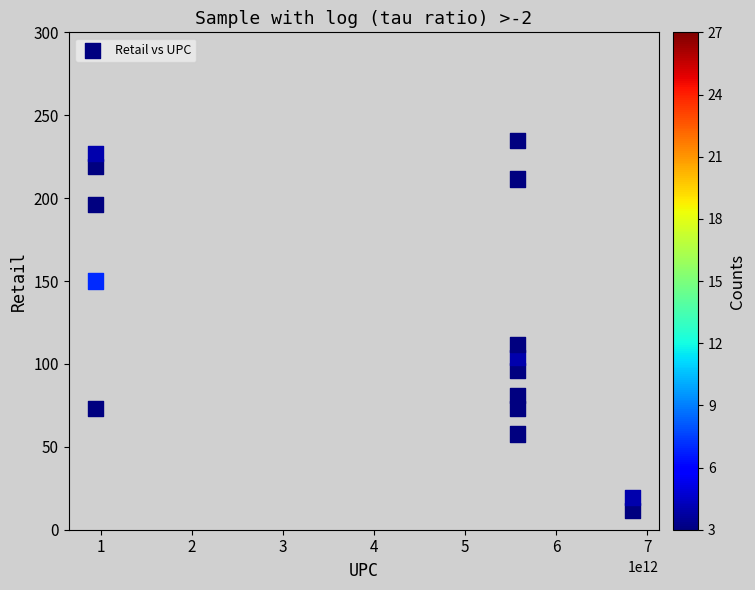

What is the range of Y values (max minus min)?

223.1